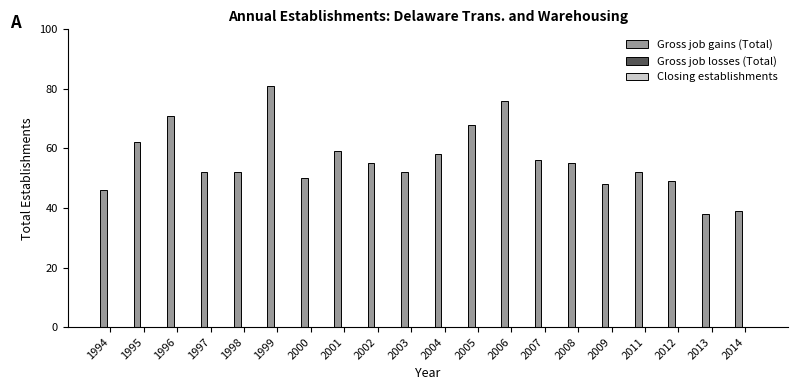

What is the value of the 6th bar from the left?

81